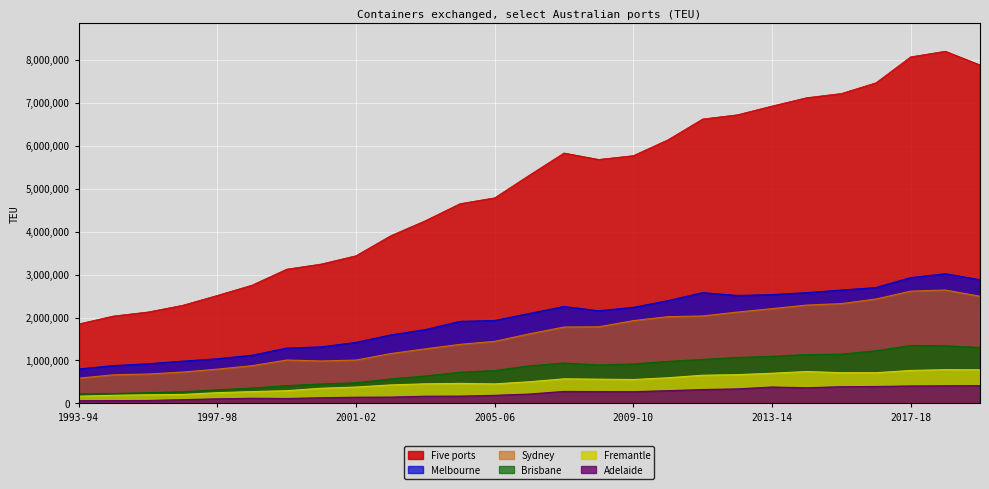

What is the label of the 16th point from the left?

2008-09